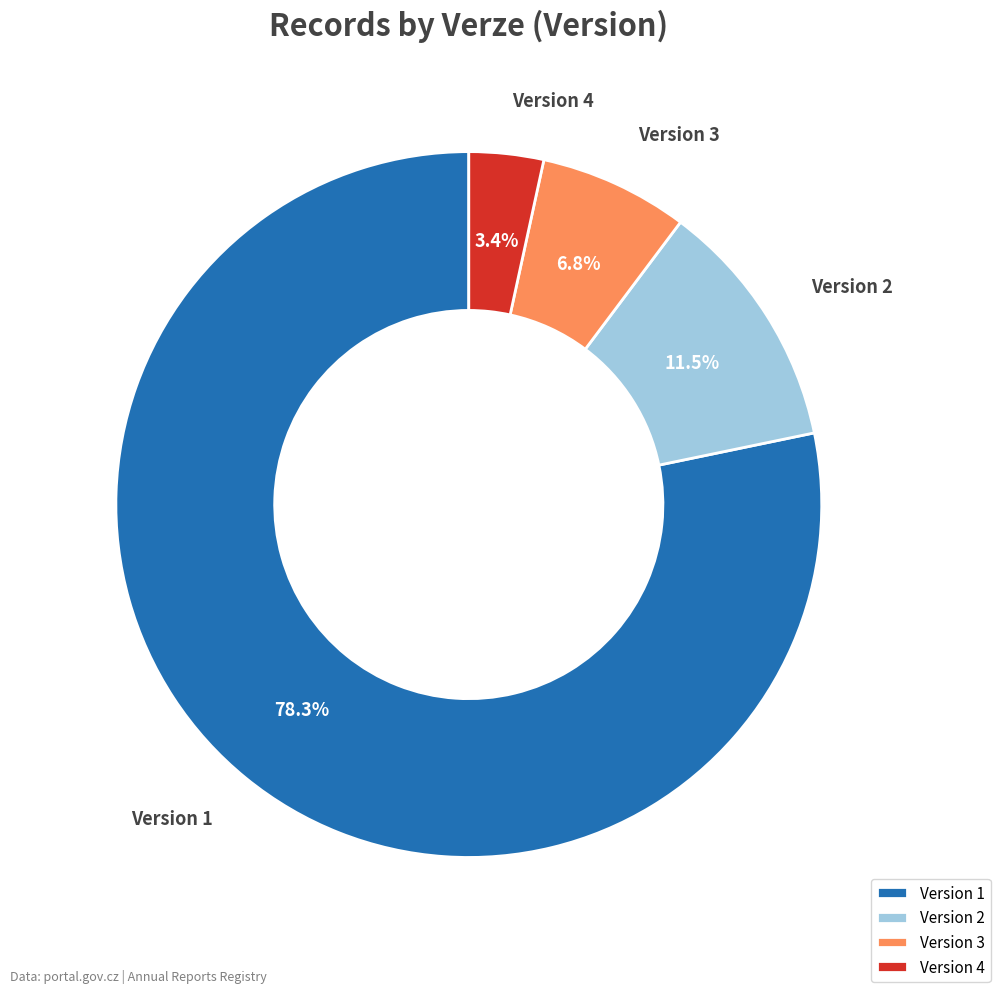

Is the sum of Version 3 and Version 2 greater than half?

No